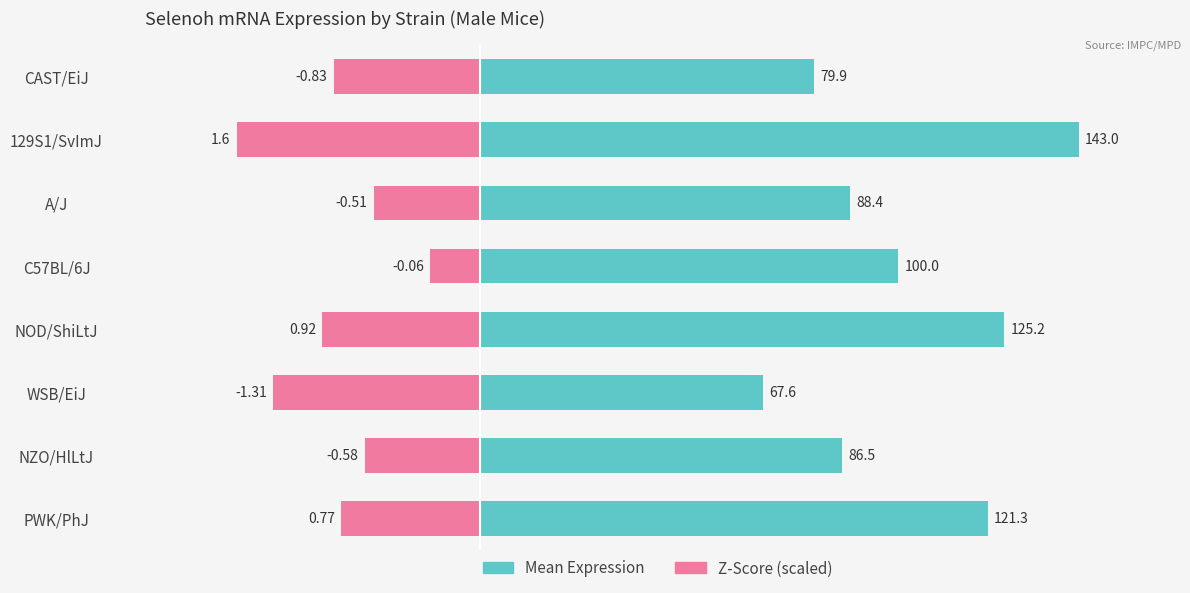

How many categories are shown in the chart?

8